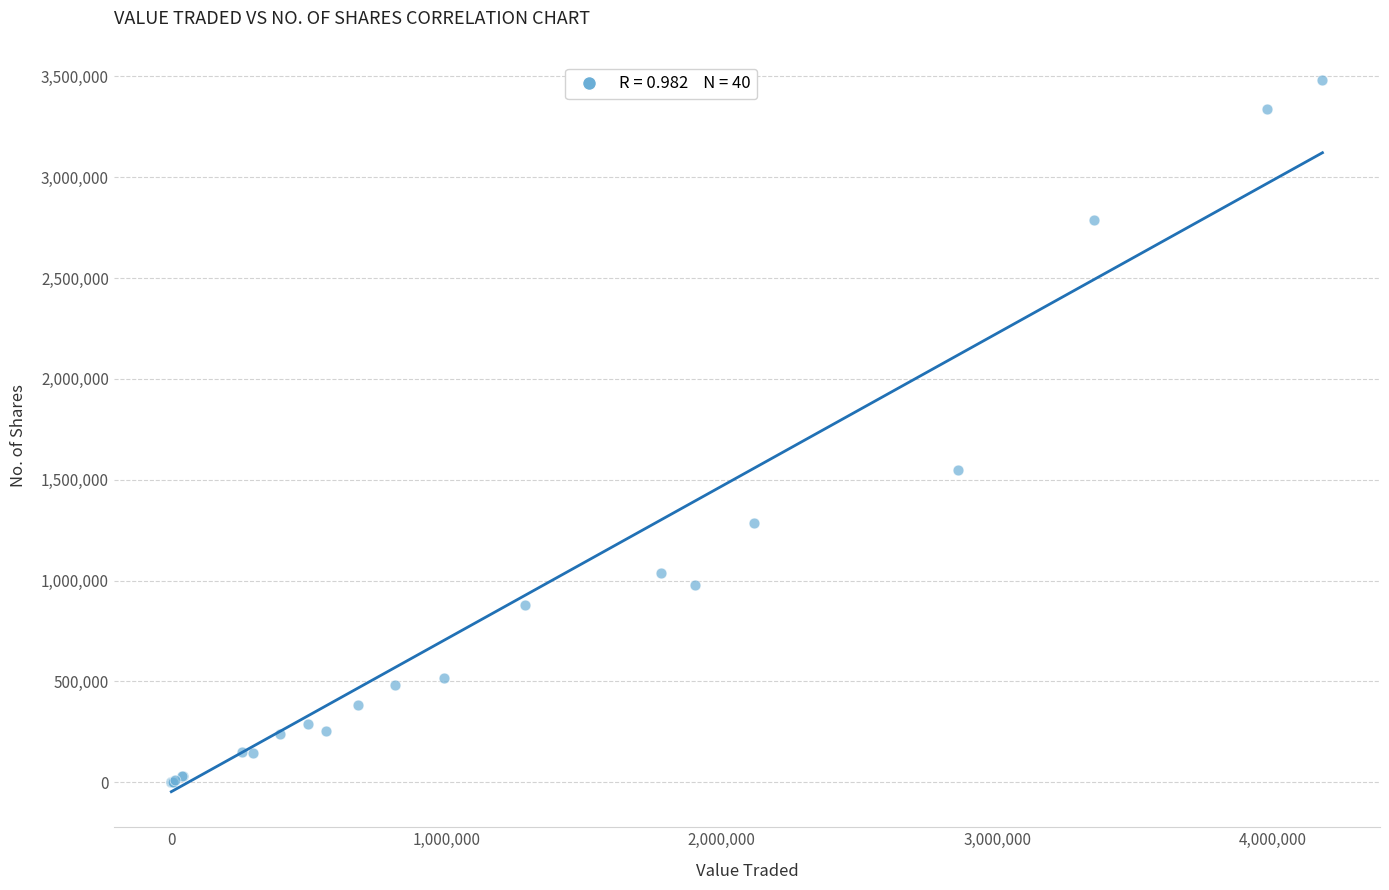

What Y value in the scatter plot is closest to 1739951?

1547100